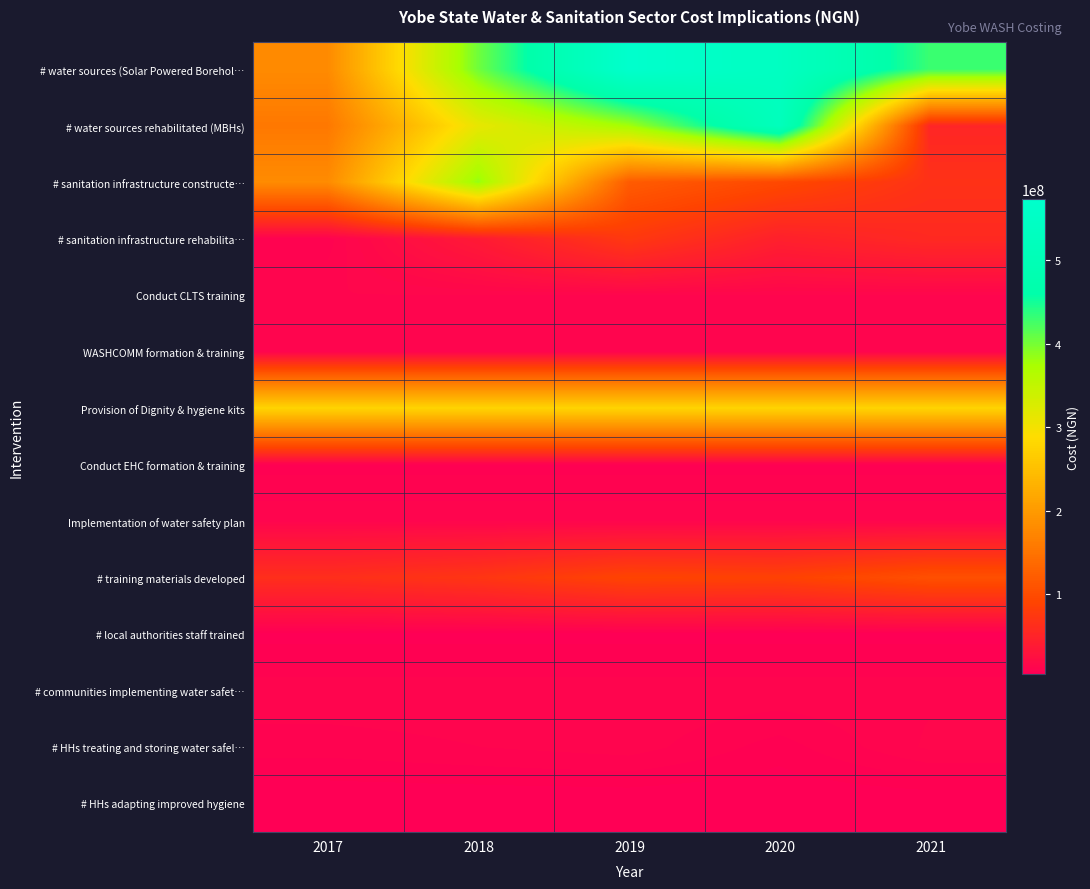

What is the spread (max minus min) of values at 2018?

398952720